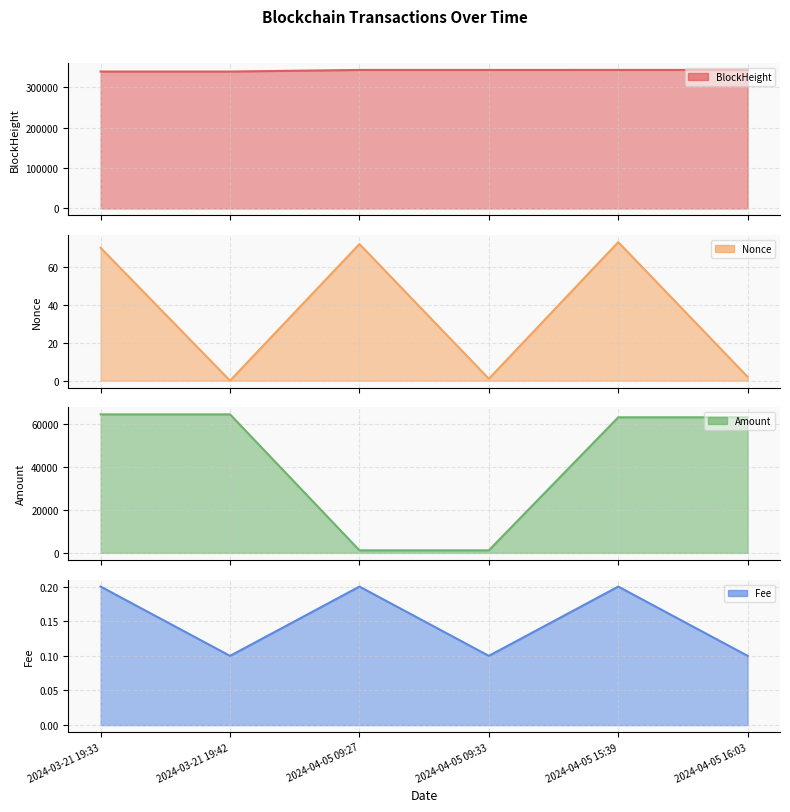

At how many categories does at least one series exceed 253322?

6